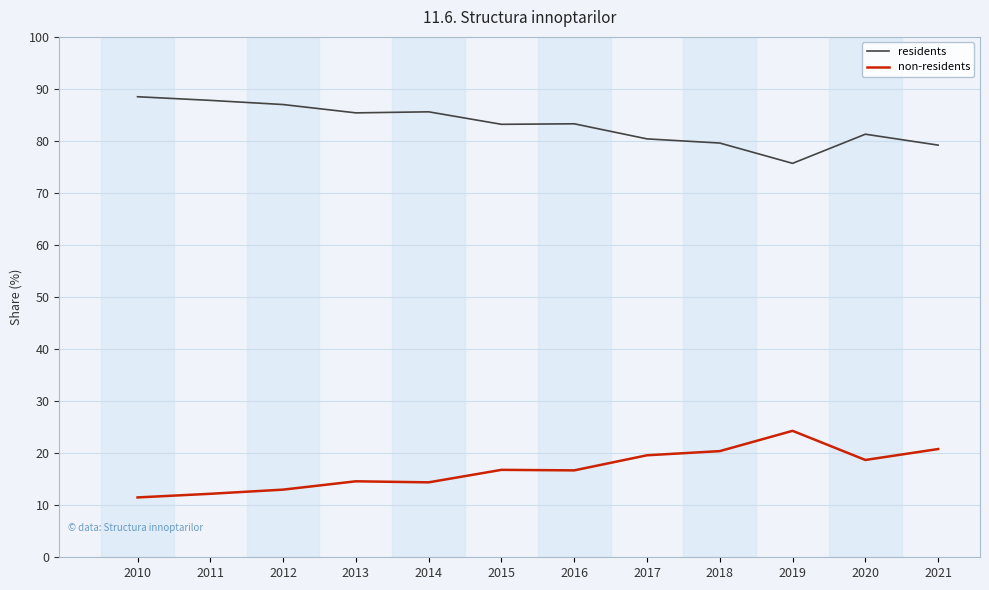

Does the chart have visible grid lines?

Yes